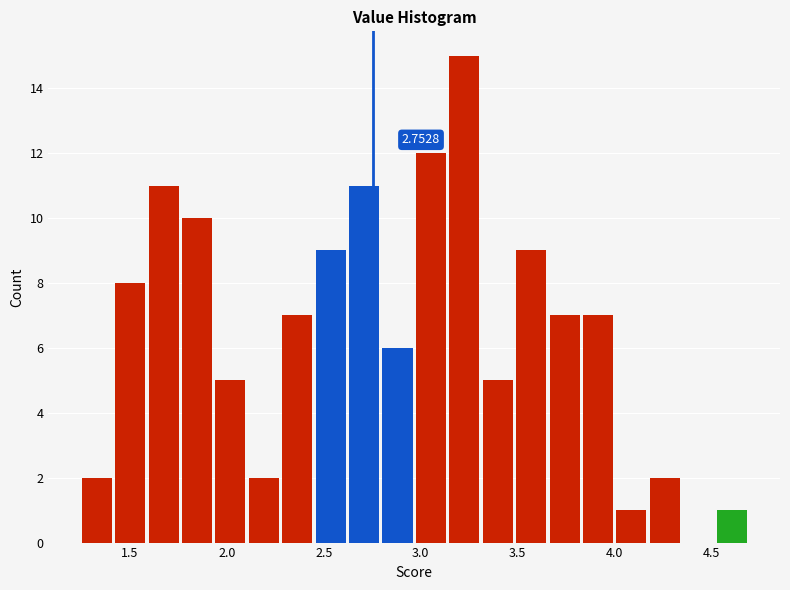

Around what value on the x-axis is the tallest bar? Give the approximate position of its centre, as read against the axis.

3.25